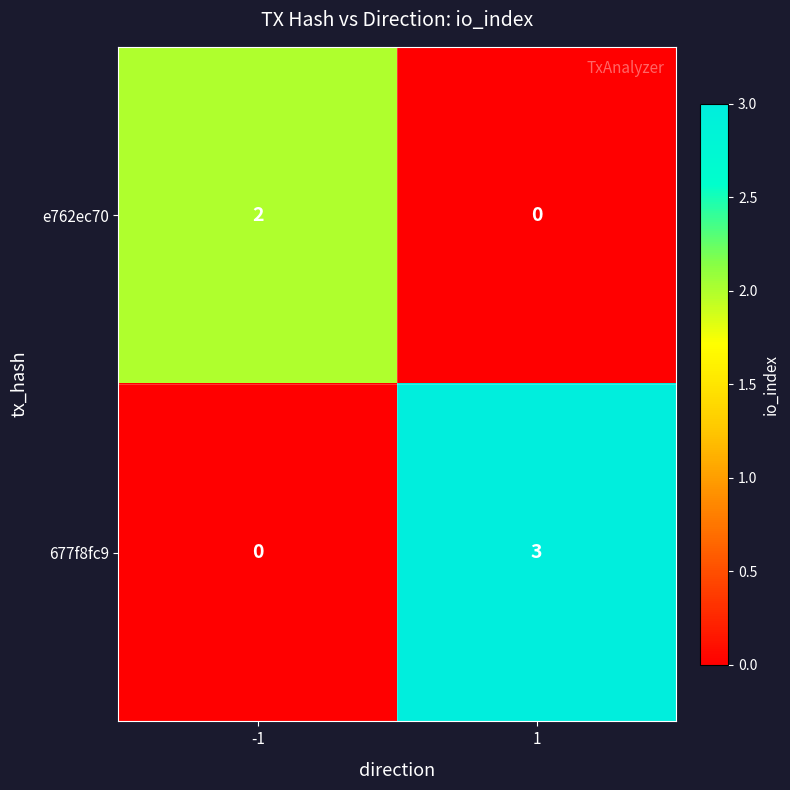

What is the sum of all 677f8fc9 values?

3